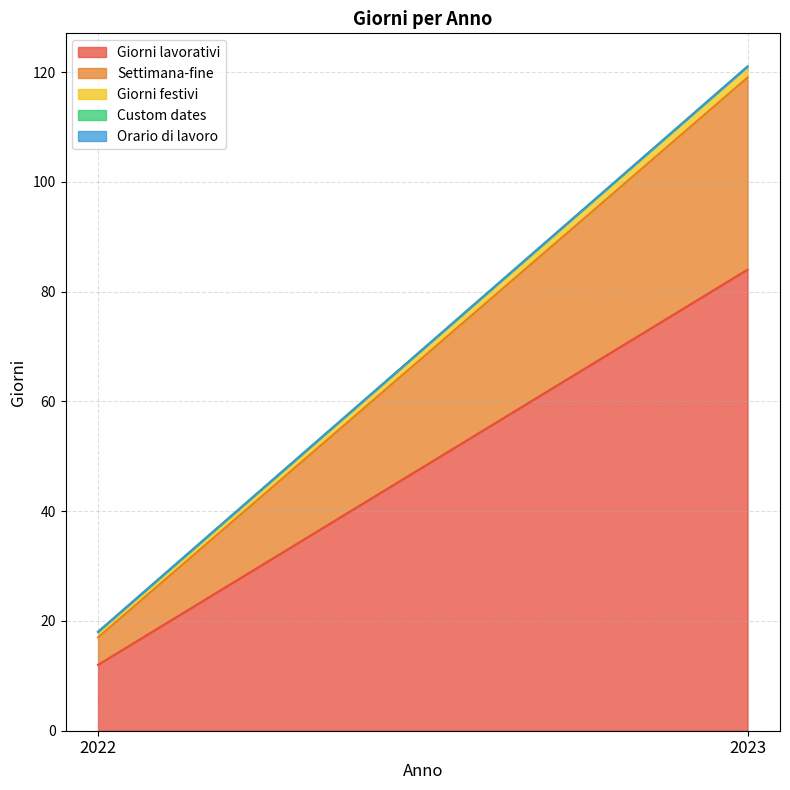

Reading left to right, transcribe all the data shown in this chart.

Giorni lavorativi: 2022=12	2023=84
Settimana-fine: 2022=5	2023=35
Giorni festivi: 2022=1	2023=2
Custom dates: 2022=0	2023=0
Orario di lavoro: 2022=0	2023=0